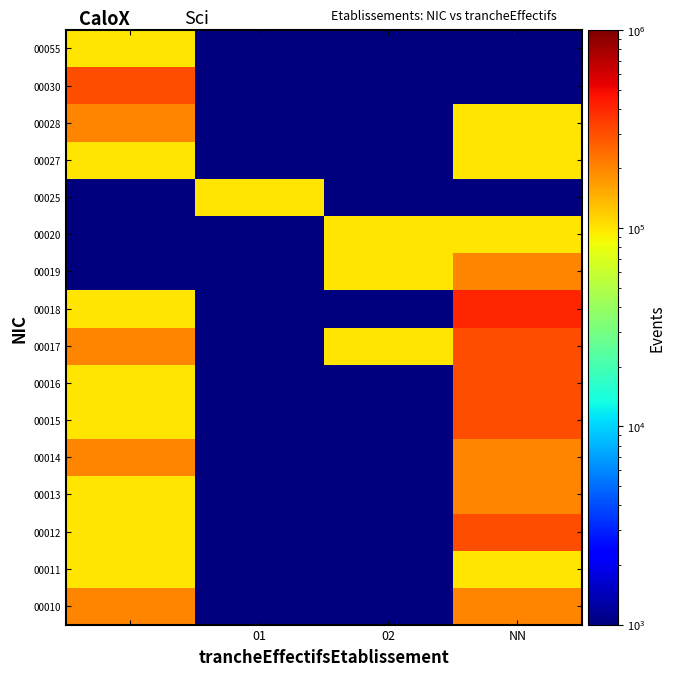

Reading left to right, transcribe all the data shown in this chart.

00010: 200000	100	100	200000
00011: 100000	100	100	100000
00012: 100000	100	100	300000
00013: 100000	100	100	200000
00014: 200000	100	100	200000
00015: 100000	100	100	300000
00016: 100000	100	100	300000
00017: 200000	100	100000	300000
00018: 100000	100	100	400000
00019: 100	100	100000	200000
00020: 100	100	100000	100000
00025: 100	100000	100	100
00027: 100000	100	100	100000
00028: 200000	100	100	100000
00030: 300000	100	100	100
00055: 100000	100	100	100